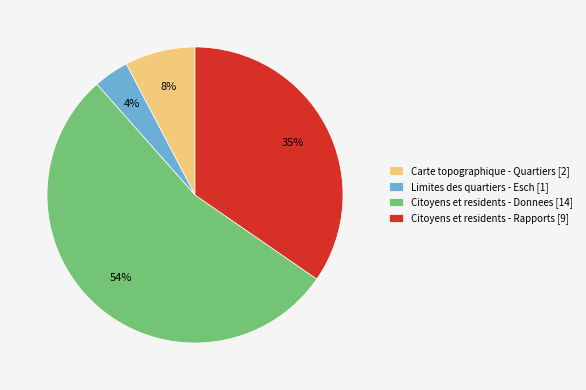

Which has a higher value, Citoyens et residents - Rapports [9] or Limites des quartiers - Esch [1]?

Citoyens et residents - Rapports [9]